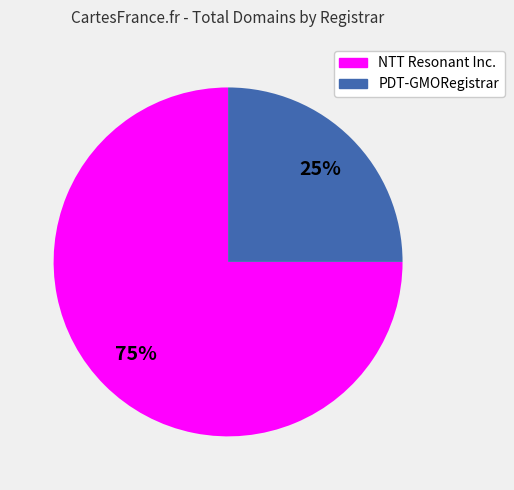

Which category has the biggest portion of the pie?

NTT Resonant Inc.